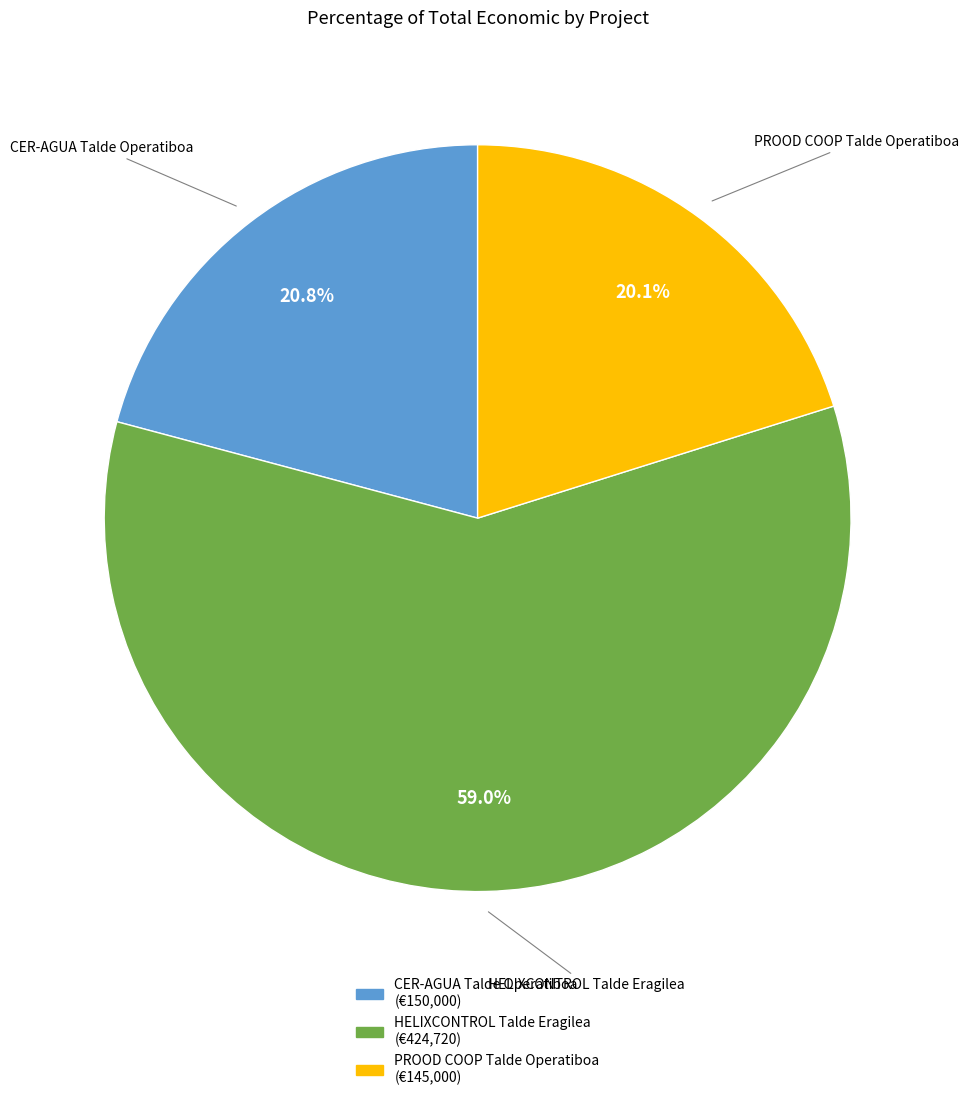

How many segments does this pie chart have?

3